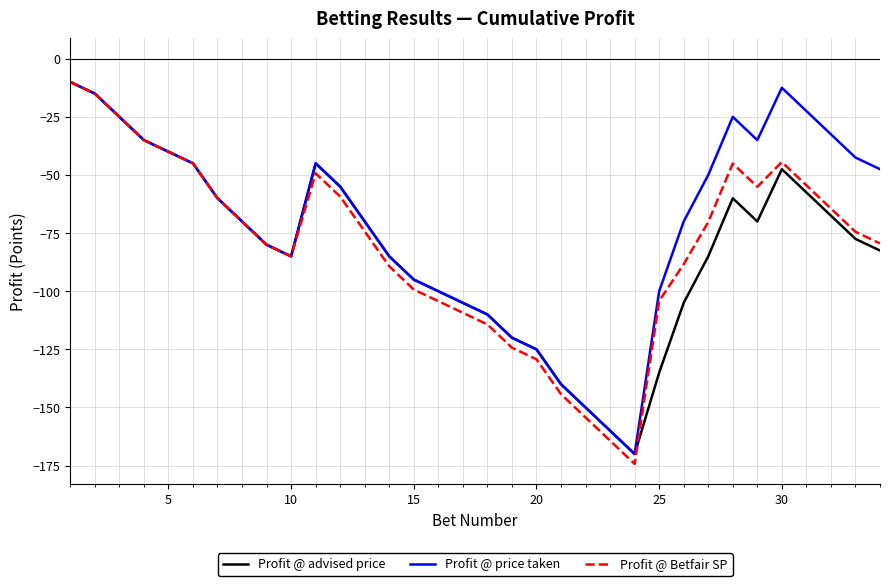

Which series has the largest total across all categories?

Profit @ price taken